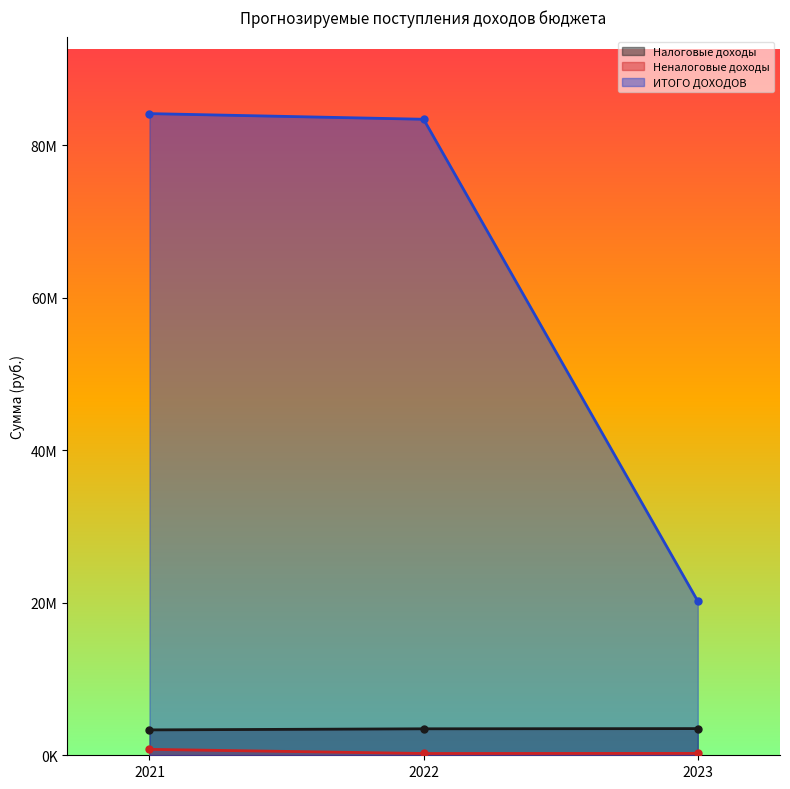

What is the minimum value for ИТОГО ДОХОДОВ?

20213797.6